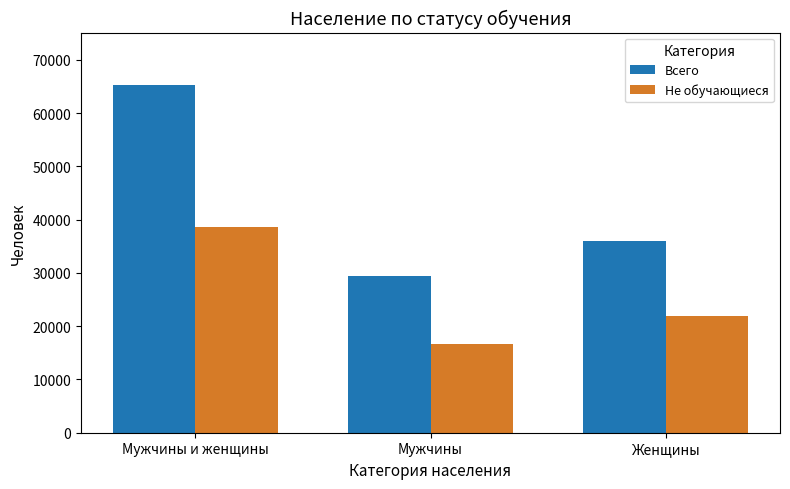

List the labels in order of Всего value, smallest first.

Мужчины, Женщины, Мужчины и женщины